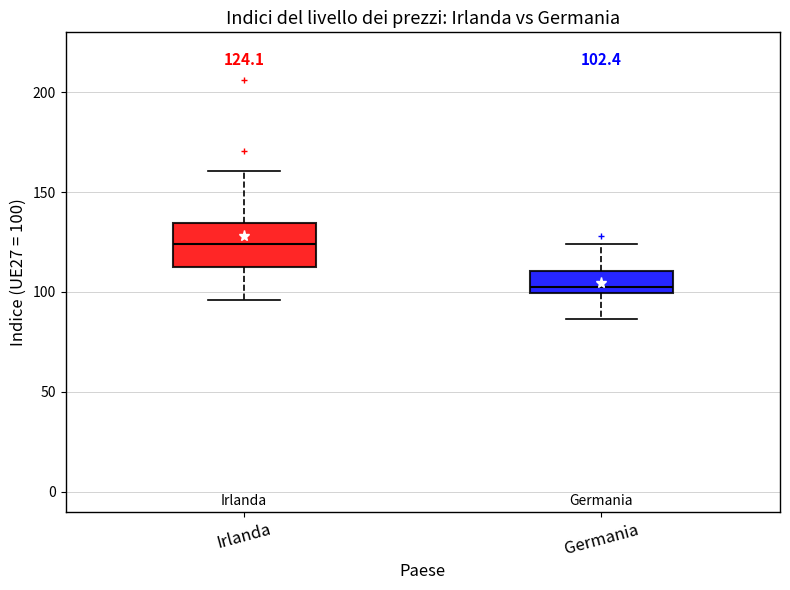

Which box has the highest median line?

Irlanda